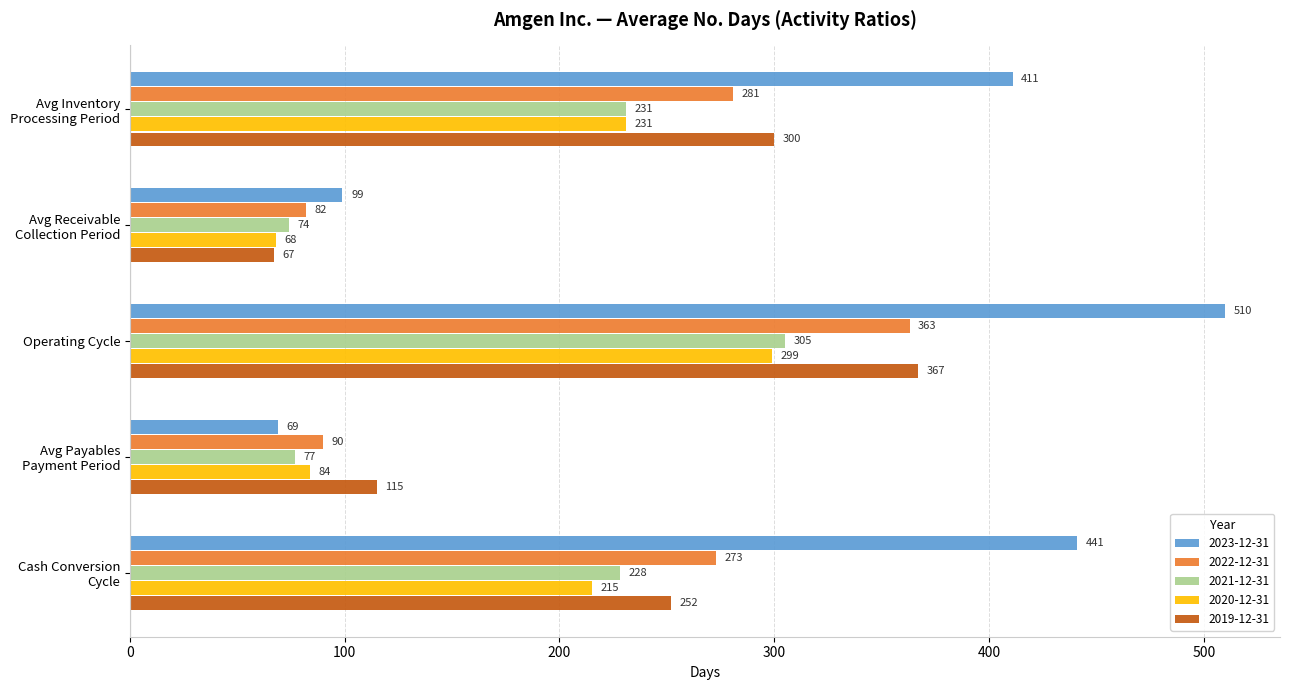

Which series has the widest spread of values?

2023-12-31